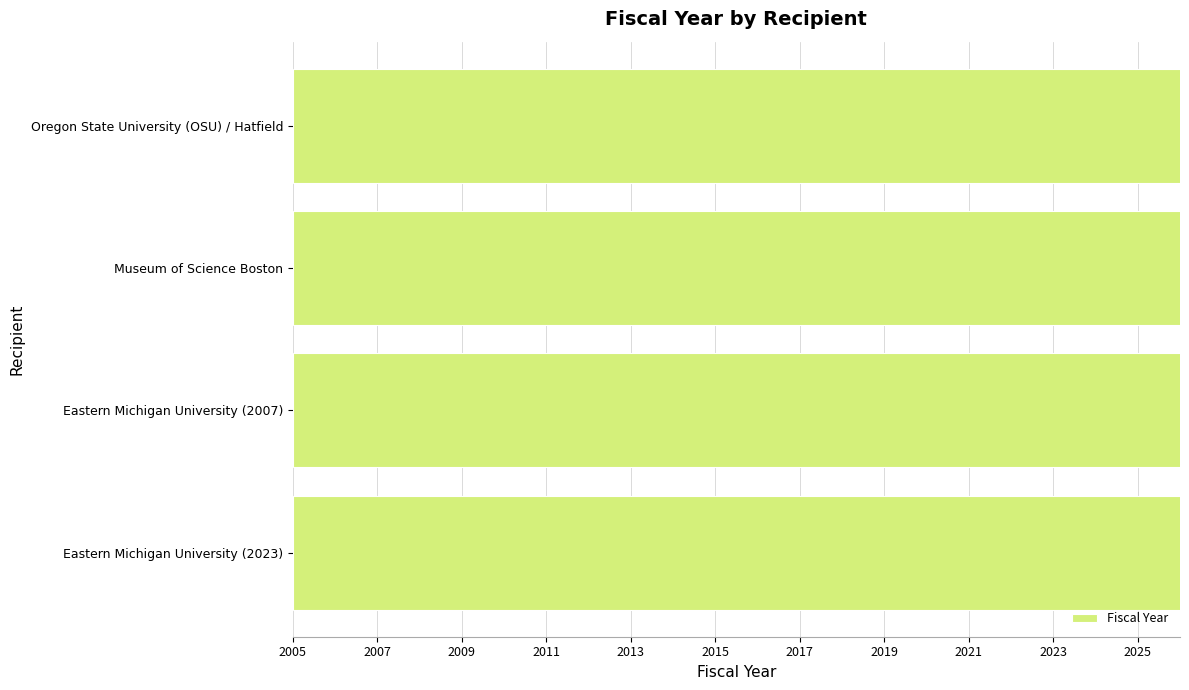

What is the value of the 1st bar from the left?

2023